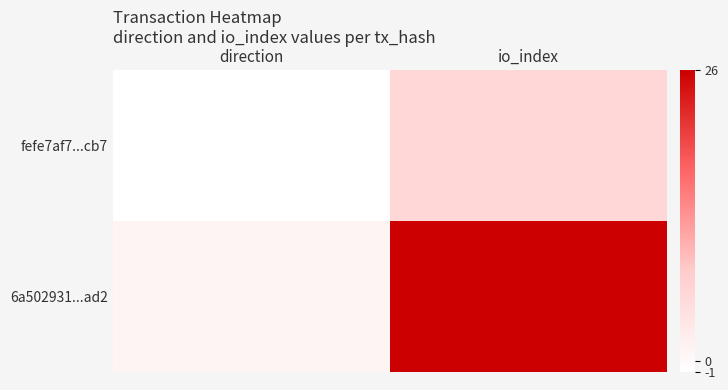

Reading left to right, transcribe all the data shown in this chart.

fefe7af7...cb7: direction=-1	io_index=6
6a502931...ad2: direction=1	io_index=26